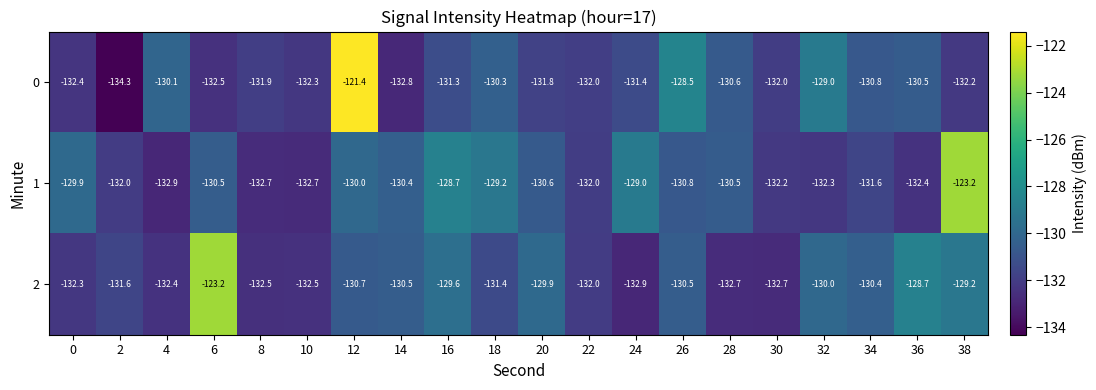

What is the difference between the 1 values at 16 and 2?

3.3